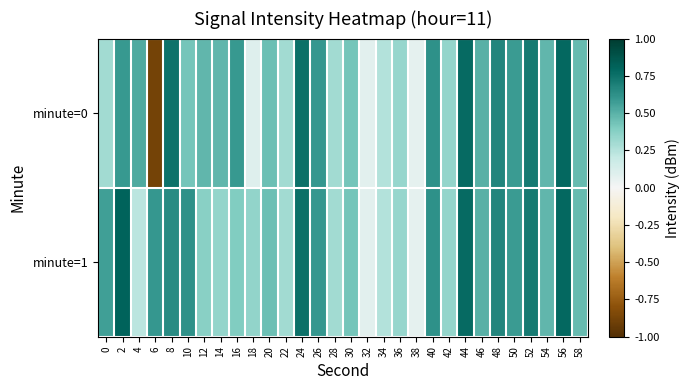

Reading right to left, transcribe all the data shown in this chart.

minute=0: 58=0.5	56=0.8	54=0.5	52=0.7	50=0.6	48=0.7	46=0.5	44=0.8	42=0.3	40=0.6	38=0.1	36=0.3	34=0.3	32=0.1	30=0.4	28=0.3	26=0.6	24=0.8	22=0.3	20=0.4	18=0.1	16=0.6	14=0.5	12=0.5	10=0.4	8=0.7	6=-0.9	4=0.5	2=0.6	0=0.3
minute=1: 58=0.5	56=0.8	54=0.5	52=0.7	50=0.6	48=0.7	46=0.5	44=0.8	42=0.3	40=0.6	38=0.1	36=0.3	34=0.3	32=0.1	30=0.4	28=0.3	26=0.6	24=0.8	22=0.3	20=0.4	18=0.3	16=0.4	14=0.3	12=0.4	10=0.6	8=0.6	6=0.6	4=0.2	2=0.8	0=0.6